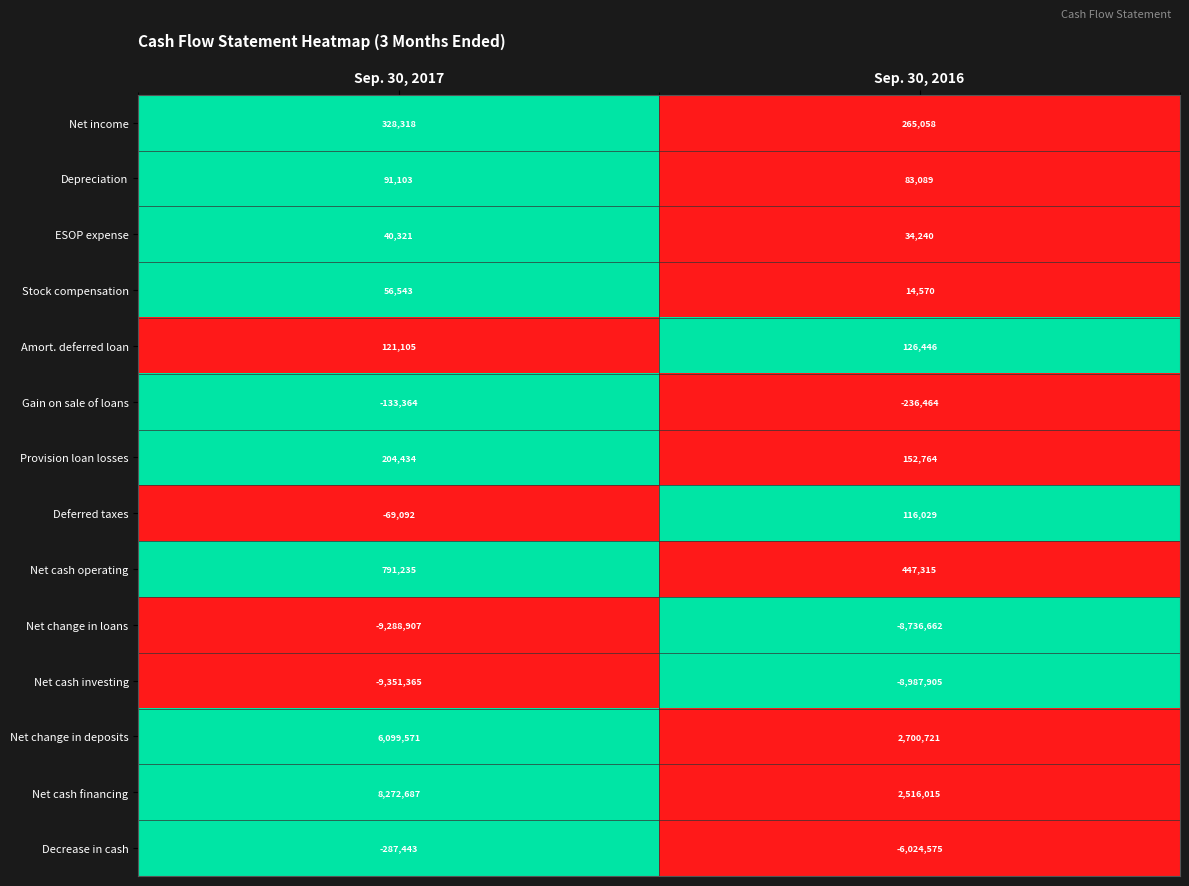

Reading right to left, extract all data points from this chart.

Net income: 265058	328318
Depreciation: 83089	91103
ESOP expense: 34240	40321
Stock compensation: 14570	56543
Amort. deferred loan: 126446	121105
Gain on sale of loans: -236464	-133364
Provision loan losses: 152764	204434
Deferred taxes: 116029	-69092
Net cash operating: 447315	791235
Net change in loans: -8736662	-9288907
Net cash investing: -8987905	-9351365
Net change in deposits: 2700721	6099571
Net cash financing: 2516015	8272687
Decrease in cash: -6024575	-287443